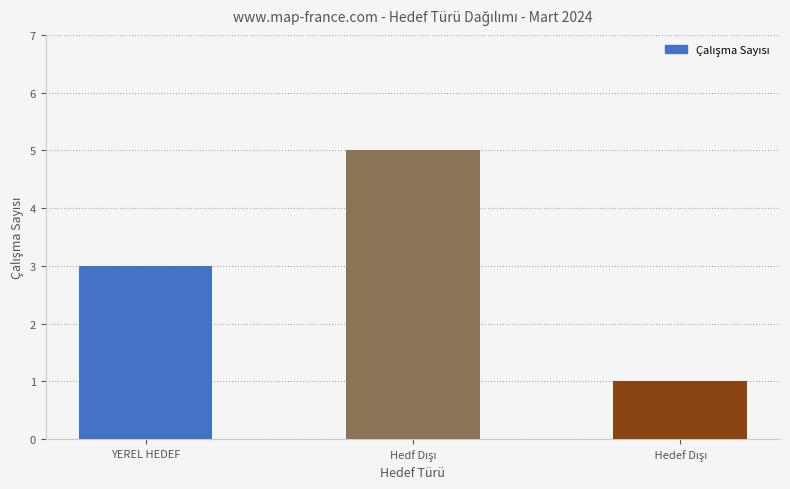

Is it true that the value at YEREL HEDEF is 3?

True